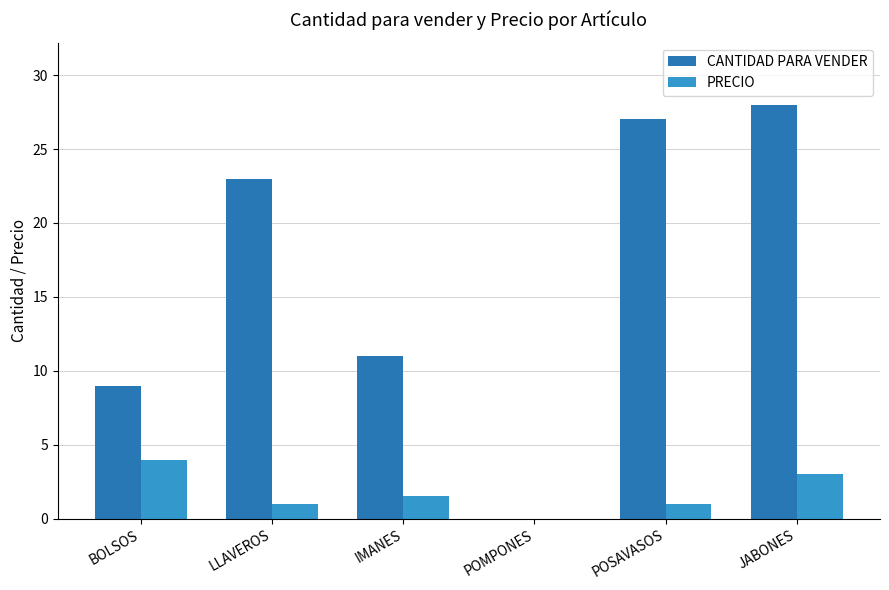

Is it true that PRECIO equals 4.0 at BOLSOS?

True